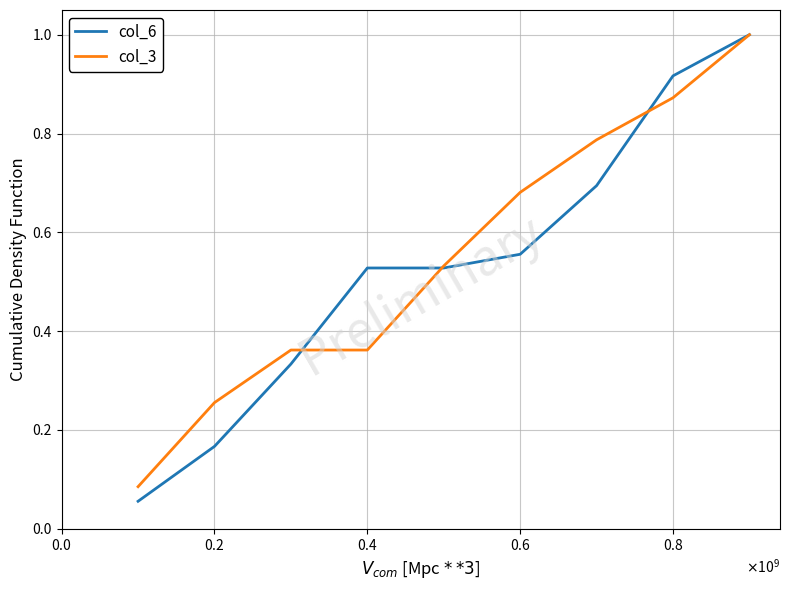

What is the maximum value shown in the chart?

1.0